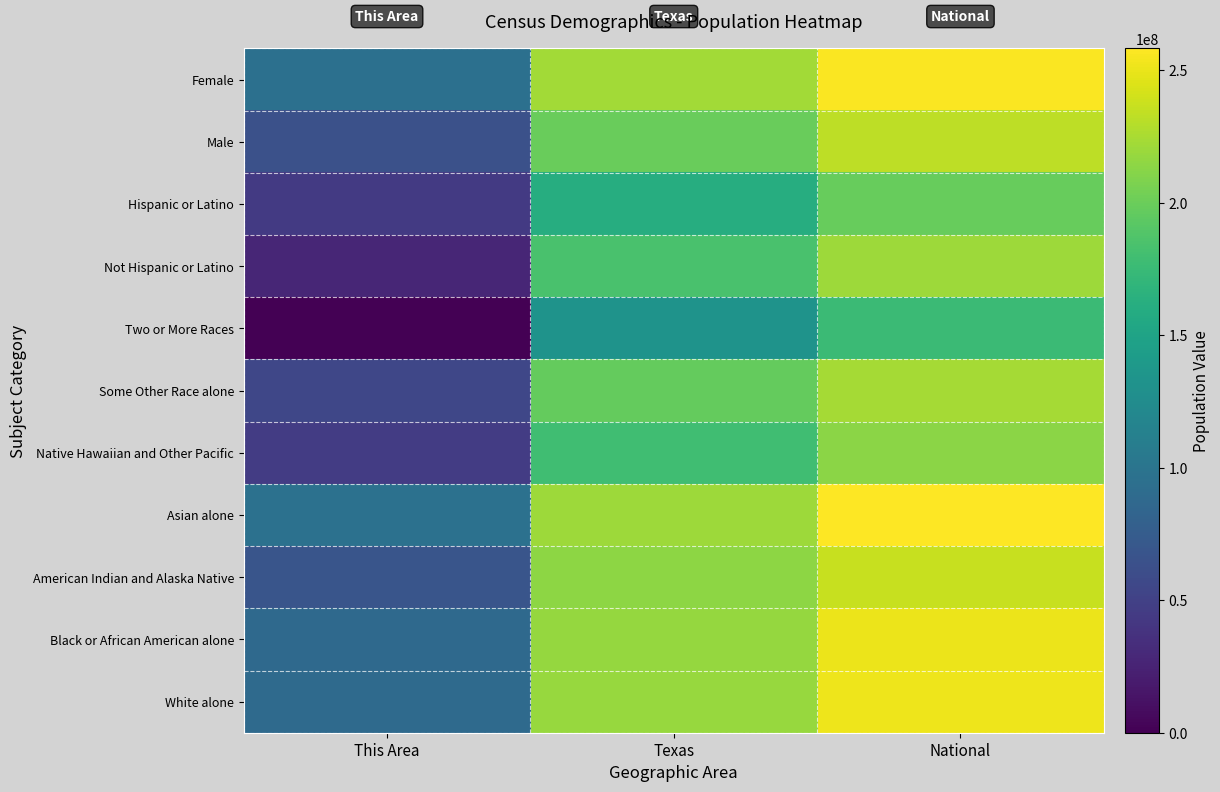

Reading left to right, list all the values displayed in this chart.

Female: This Area=7.2	Texas=16.7	National=19.2
Male: This Area=4.8	Texas=14.9	National=17.5
Hispanic or Latino: This Area=3.3	Texas=12.0	National=14.9
Not Hispanic or Latino: This Area=2.1	Texas=13.8	National=16.5
Two or More Races: This Area=0.0	Texas=10.0	National=13.2
Some Other Race alone: This Area=4.1	Texas=14.8	National=16.8
Native Hawaiian and Other Pacific: This Area=3.5	Texas=13.4	National=16.0
Asian alone: This Area=7.2	Texas=16.6	National=19.4
American Indian and Alaska Native: This Area=5.1	Texas=16.1	National=17.7
Black or African American alone: This Area=6.6	Texas=16.3	National=18.8
White alone: This Area=6.7	Texas=16.4	National=18.9